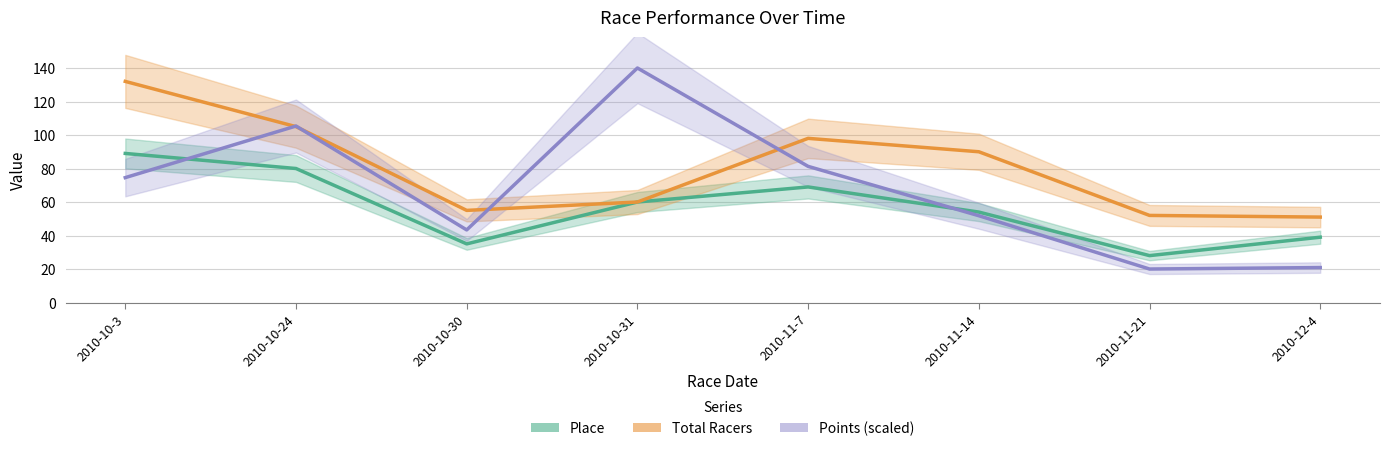

The value of Total Racers at 2010-10-31 is 101.2. True or false?

False